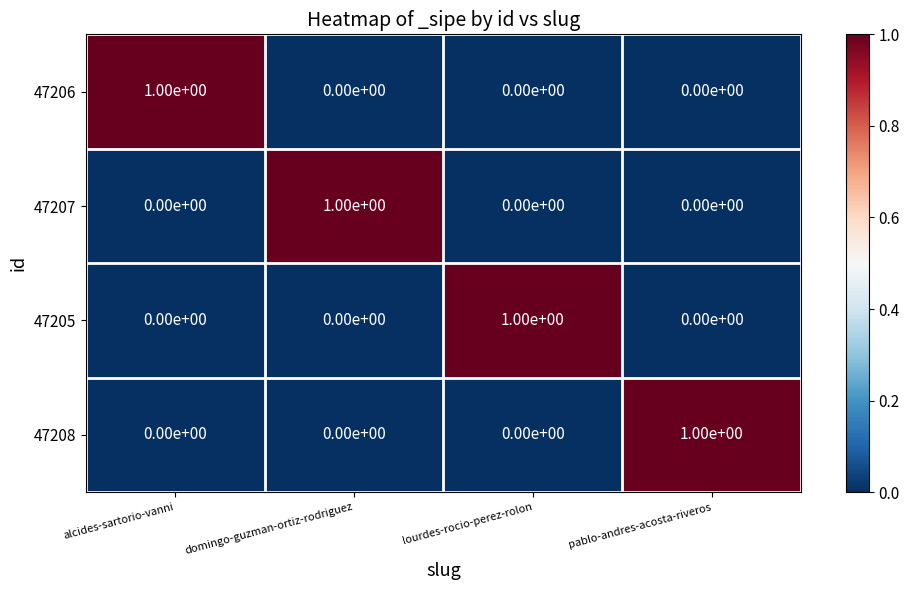

At how many categories does at least one series exceed 0?

4